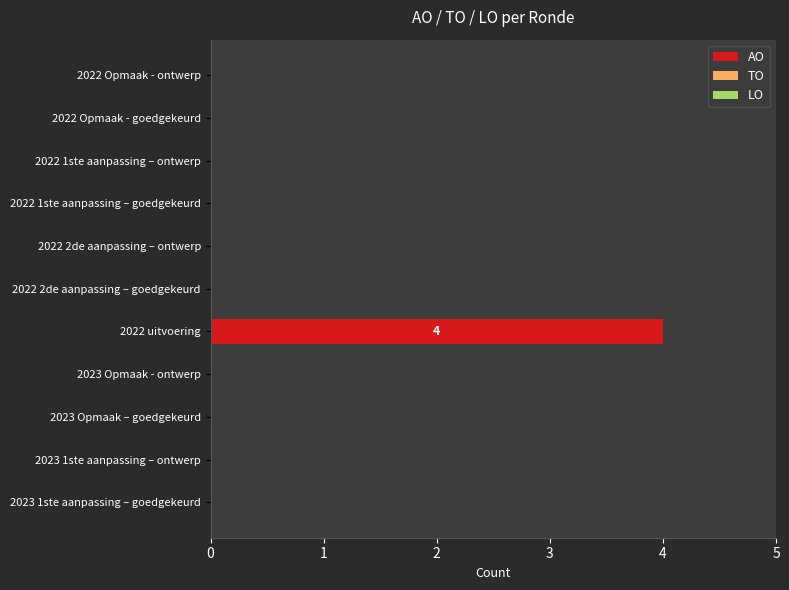

What is the maximum value shown in the chart?

4